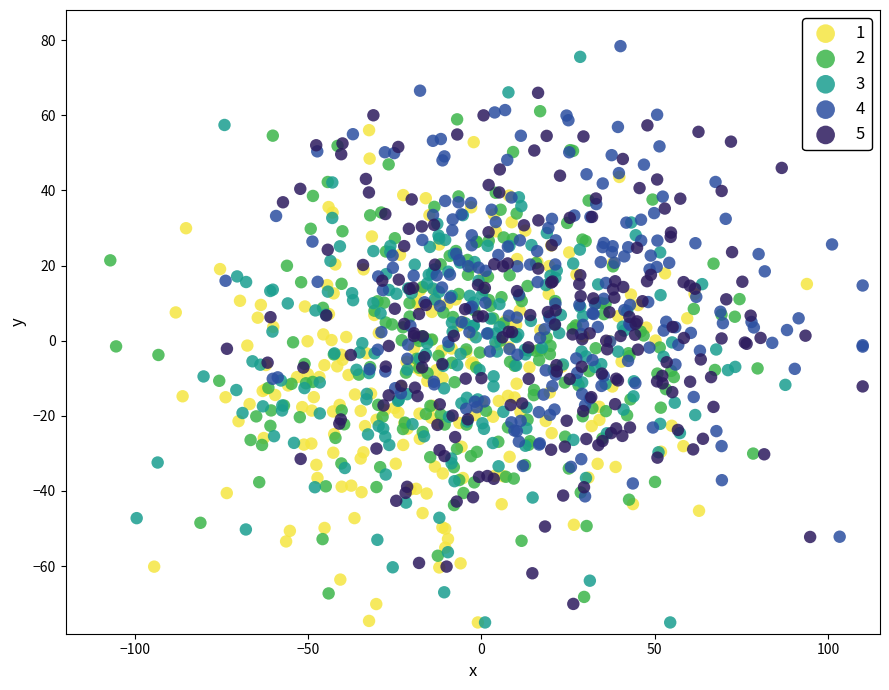

What are all the series names shown in the legend?

1, 2, 3, 4, 5